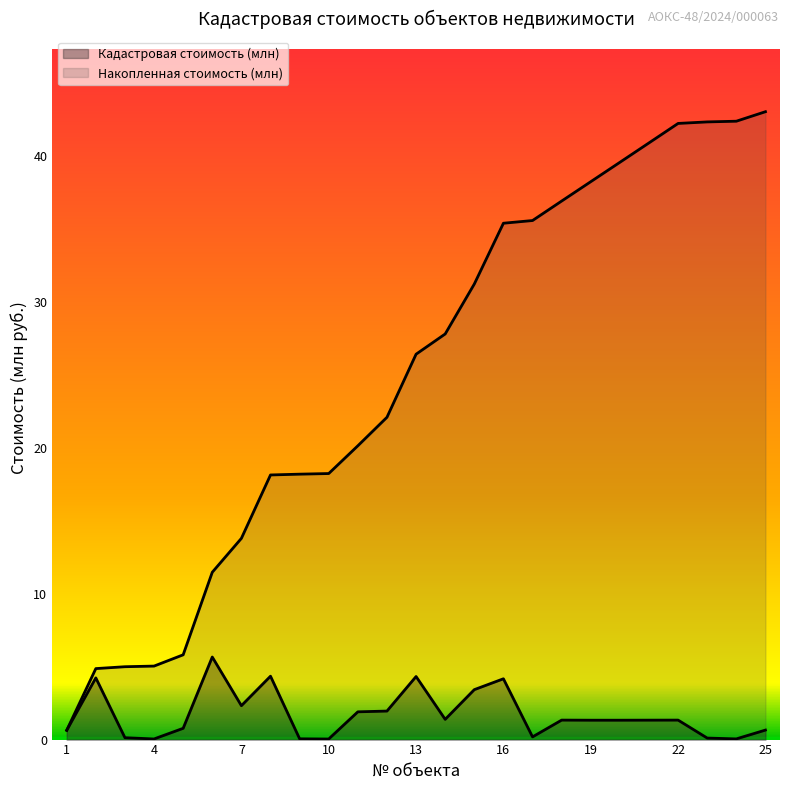

True or false: Накопленная стоимость (млн) and Кадастровая стоимость (млн) cross at least once.

False